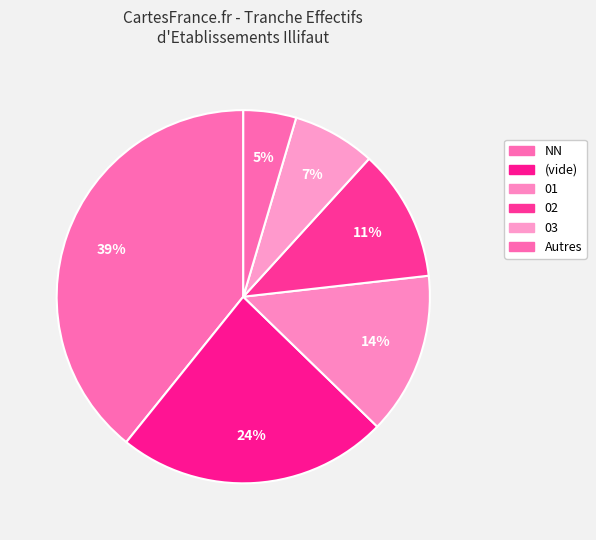

Is there a majority slice in this chart?

No